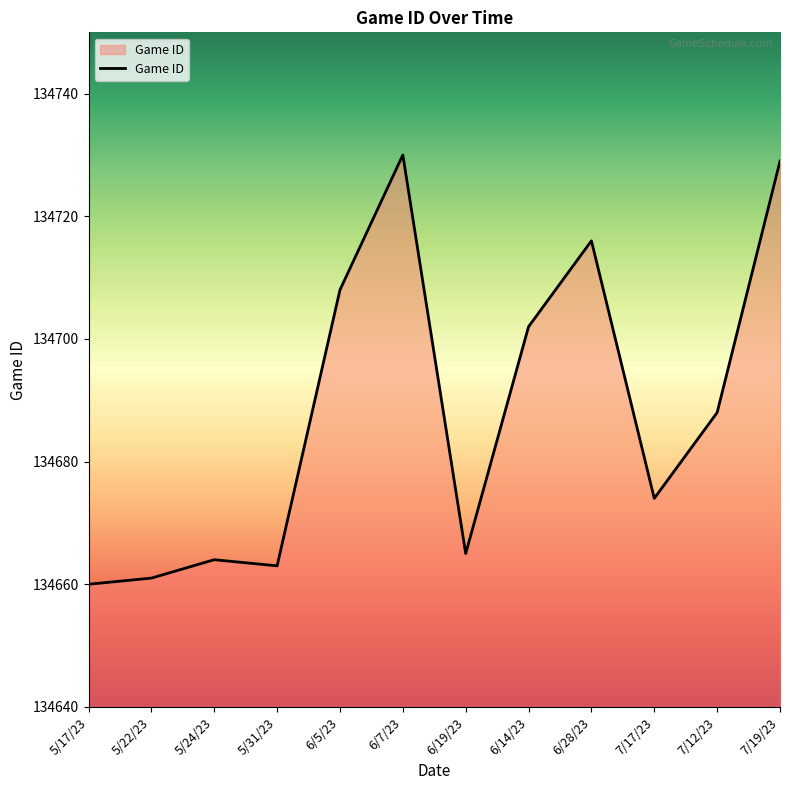

Which label corresponds to the smallest value in the chart?

5/17/23